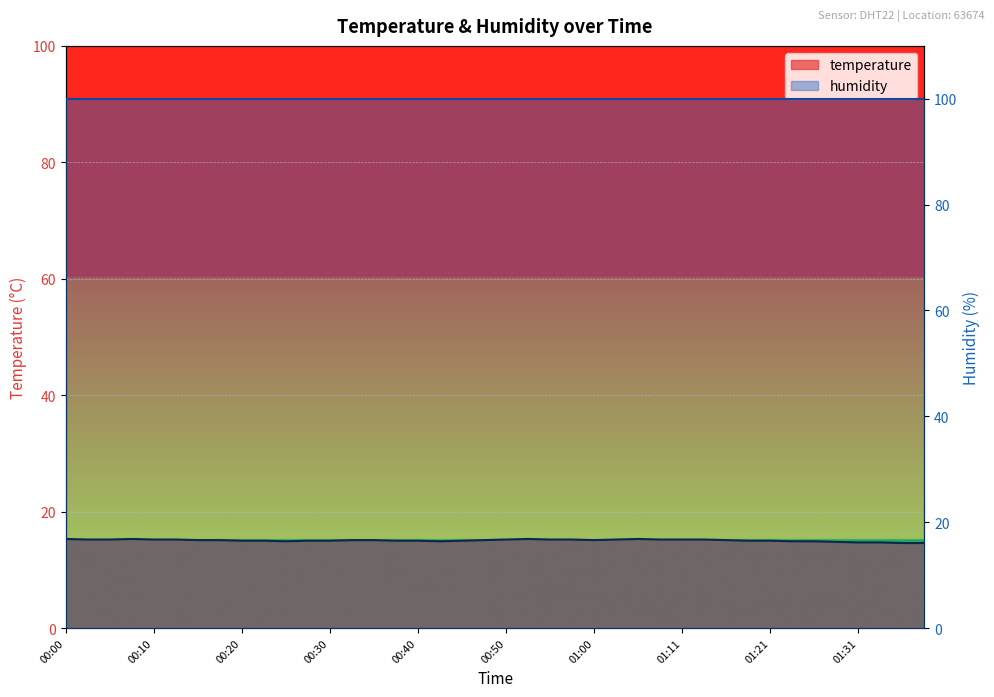

How many points are lower than both their immediate neighbors (excluding endpoints)?

3